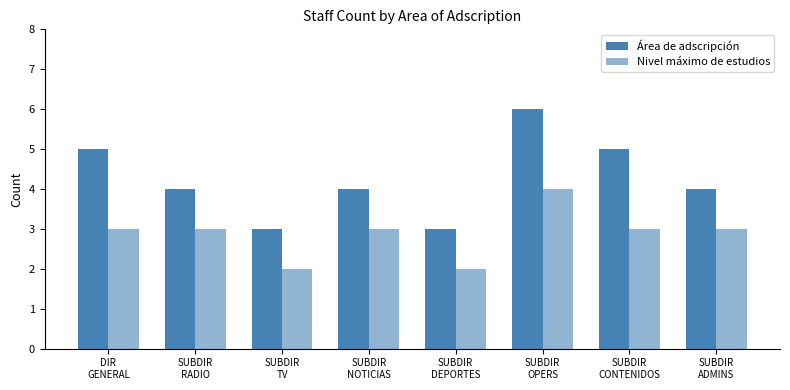

What is the label of the 1st bar from the left?

DIR
GENERAL